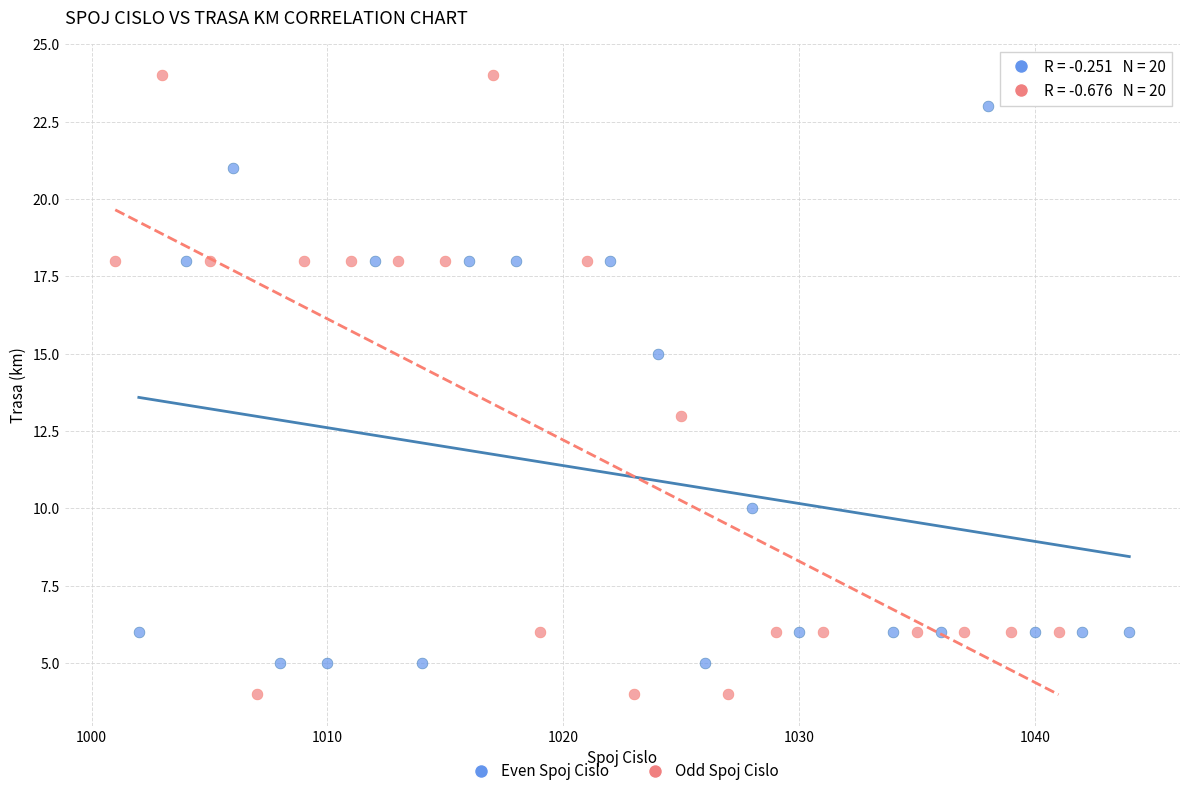

Which series contains the lowest Y value?

Odd Spoj Cislo